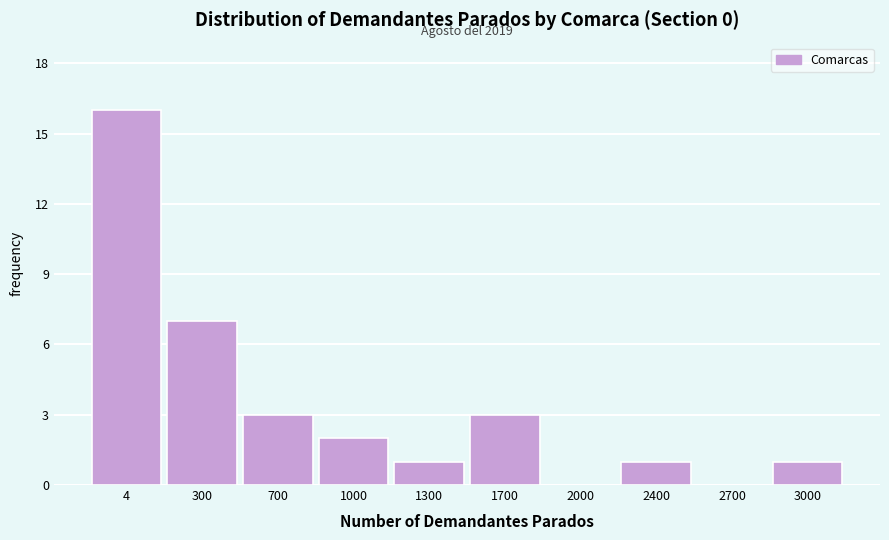

Reading left to right, transcribe all the data shown in this chart.

4=16	300=7	700=3	1000=2	1300=1	1700=3	2000=0	2400=1	2700=0	3000=1